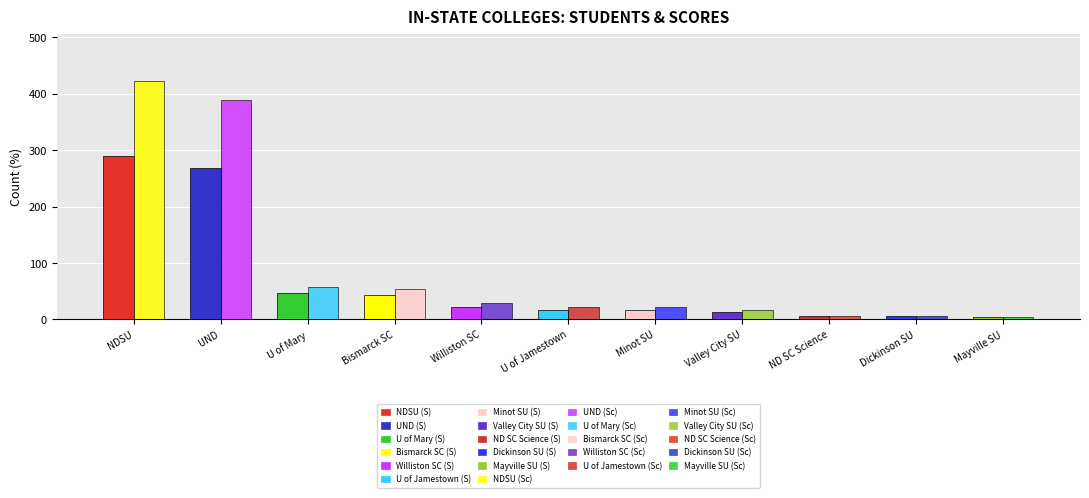

How many categories are shown in the chart?

11